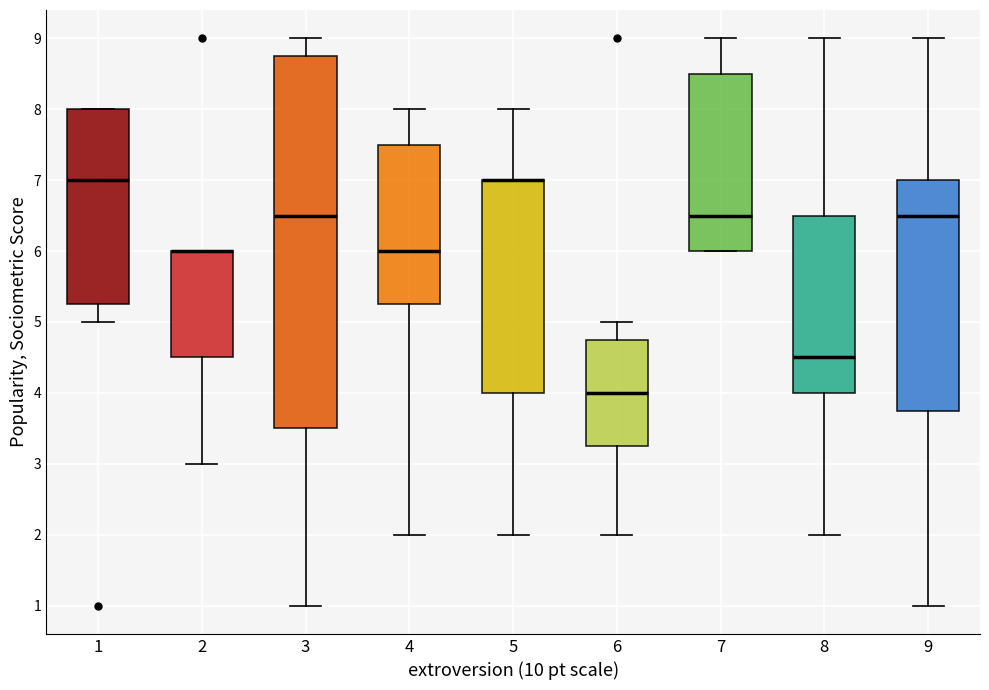

Where is the lower edge of the box at x = 5 on the y-axis? The values are not printed on the chart, so give them approximately, as read against the axis.

4.0